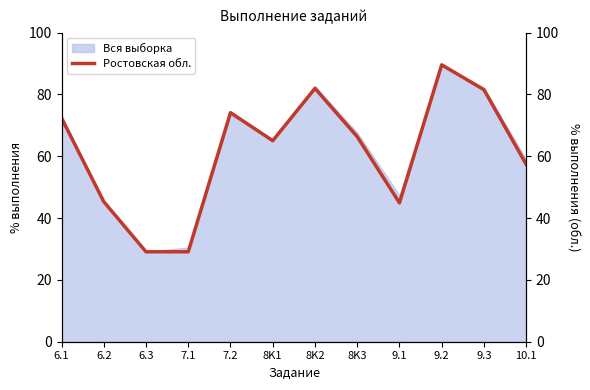

True or false: the data shows 72.3 at 6.1.

True